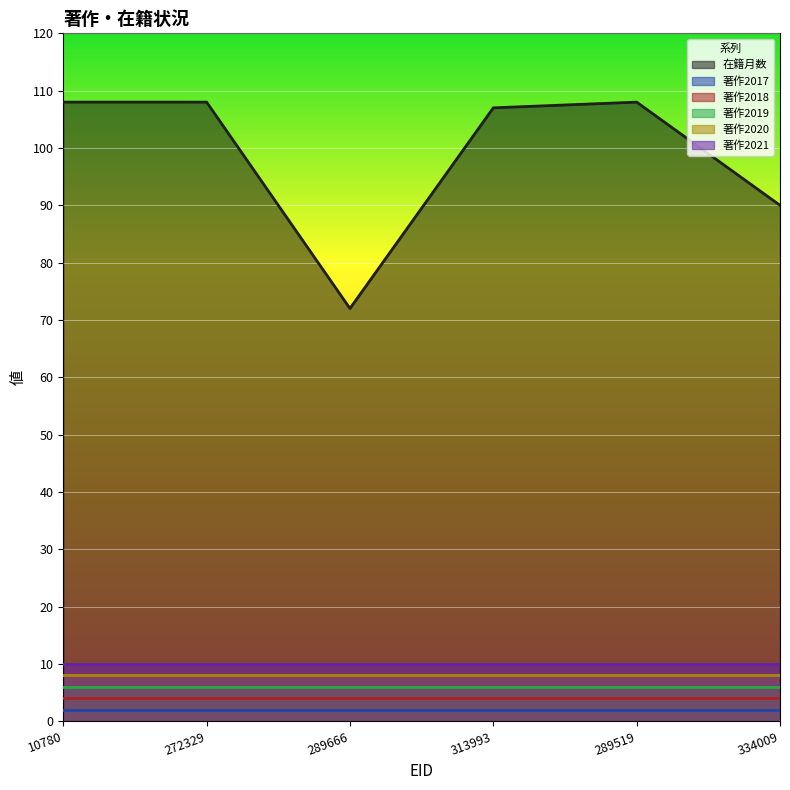

The value of 在籍月数 at 289666 is 117. True or false?

False